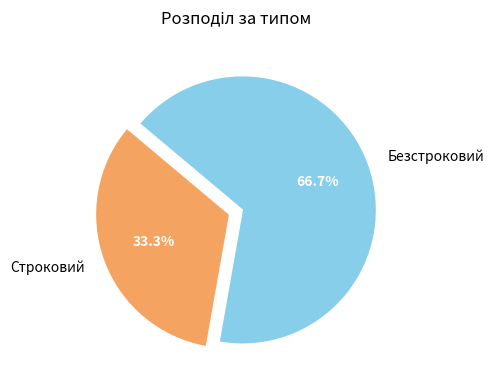

The Безстроковий slice represents 55% of the pie. True or false?

False